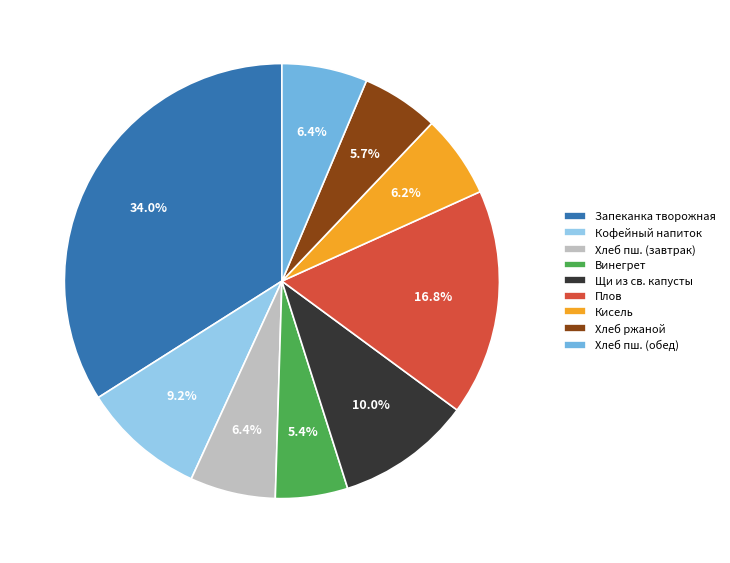

Approximately how many times larger is the value at Винегрет compared to Щи из св. капусты?

0.5